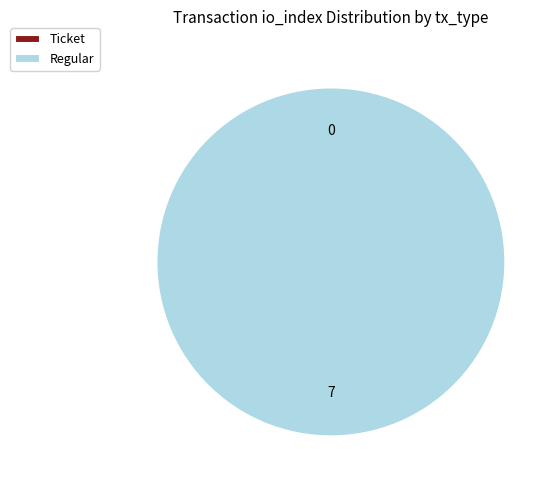

How much of the chart is everything except Ticket?

100.0%